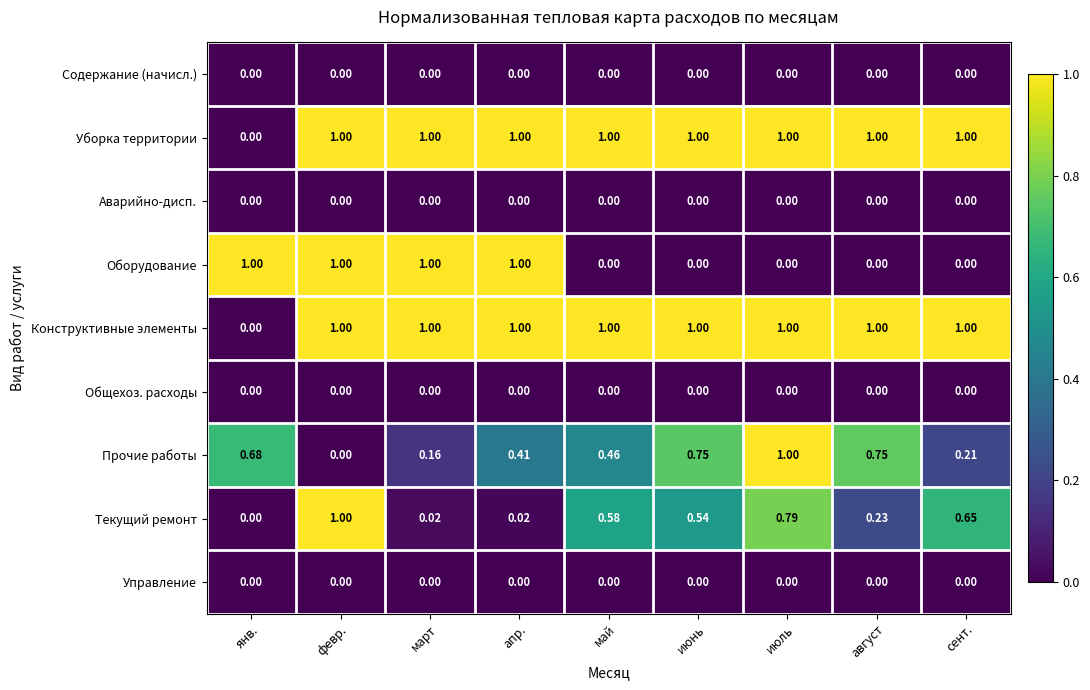

At which category is the sum across all series the highest?

февр.